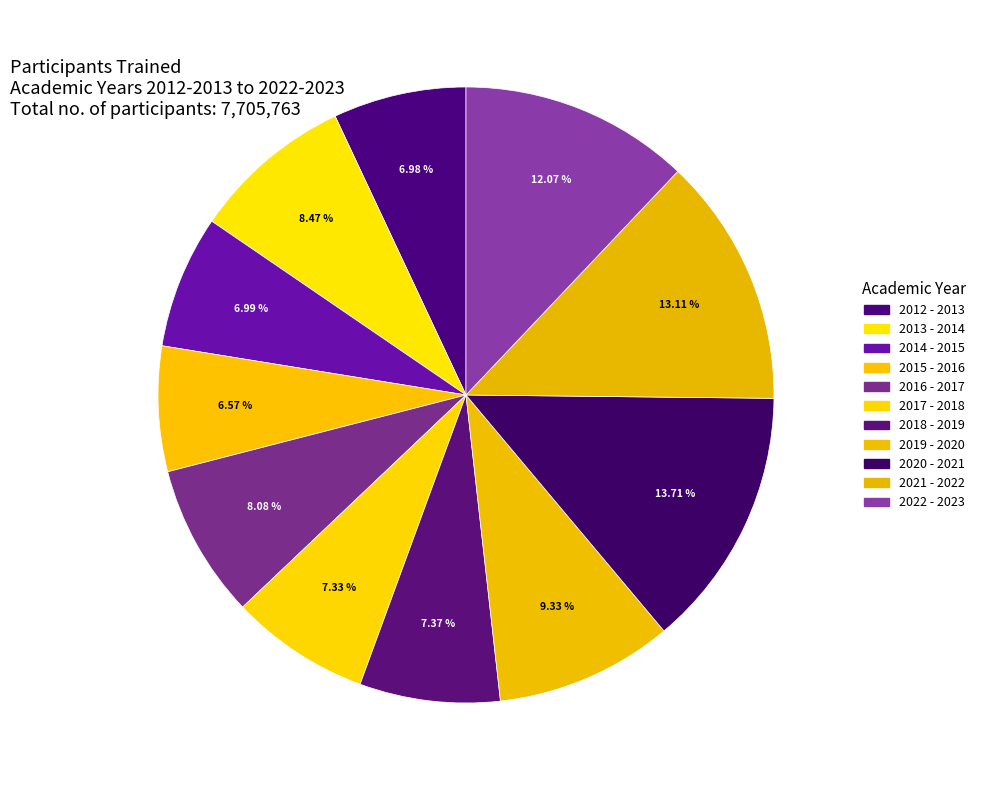

To the nearest percent, what percentage of the pie is 2013 - 2014?

8%